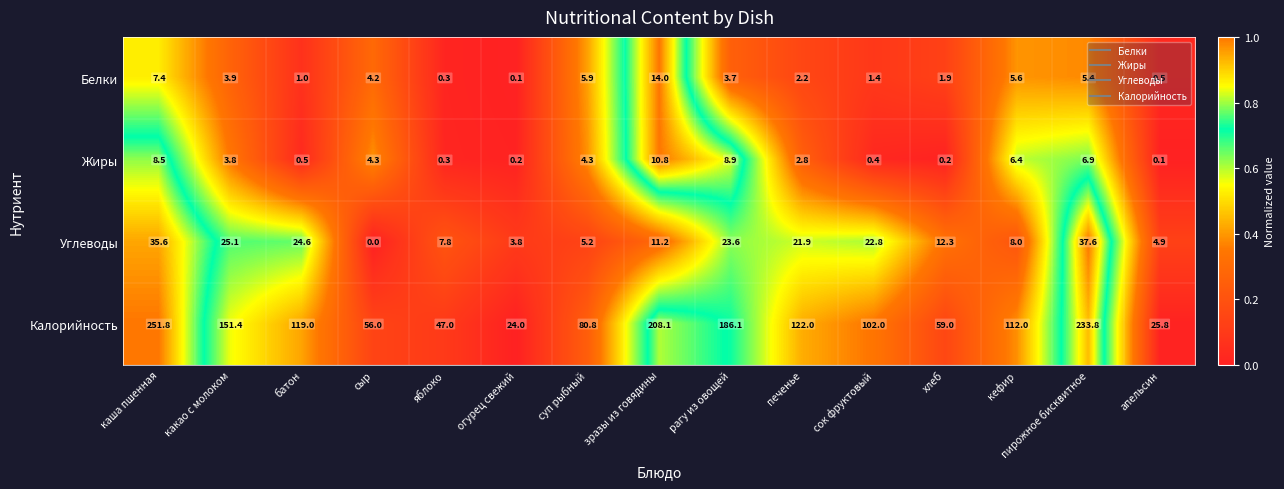

How many categories are shown in the chart?

15